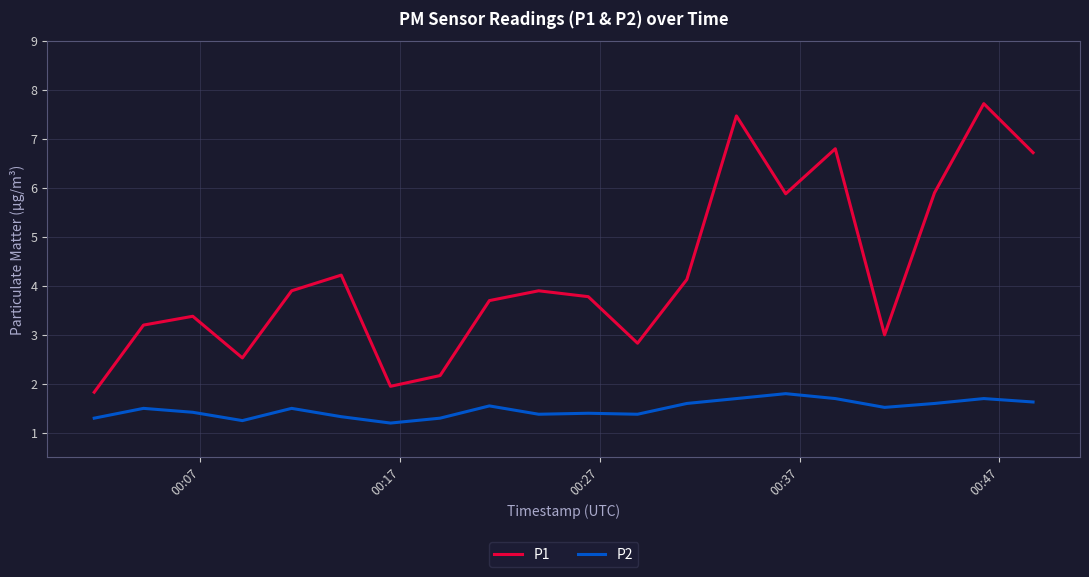

How many categories are shown in the chart?

20